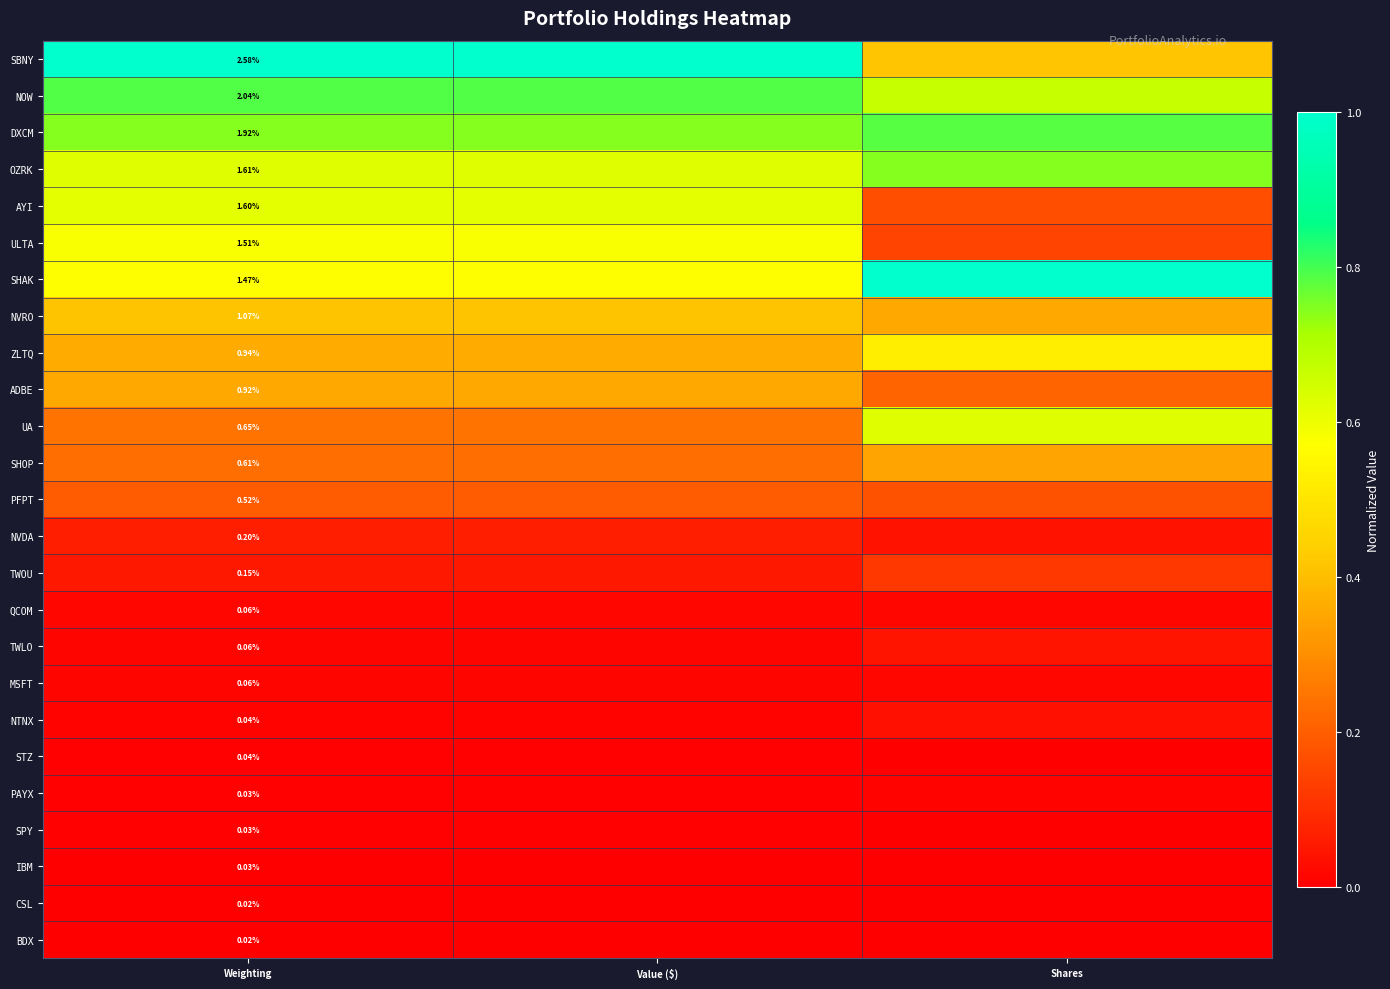

Rank the series at Shares from highest to lowest value.

SHAK, DXCM, OZRK, NOW, UA, ZLTQ, SBNY, NVRO, SHOP, ADBE, PFPT, AYI, ULTA, TWOU, TWLO, NVDA, NTNX, QCOM, MSFT, PAYX, STZ, CSL, IBM, SPY, BDX